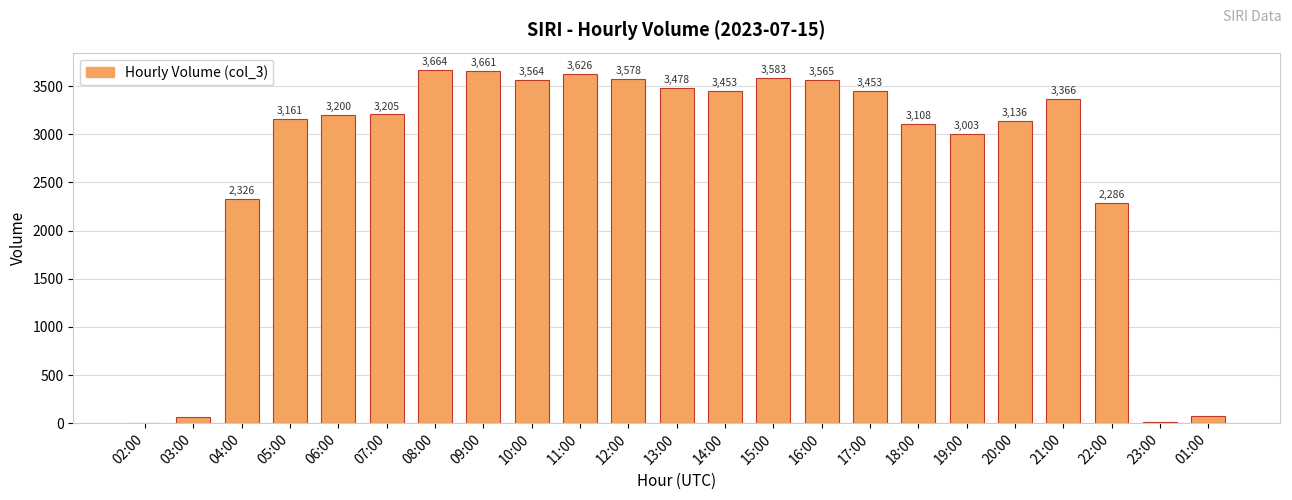

Between 20:00 and 16:00, which is larger?

16:00